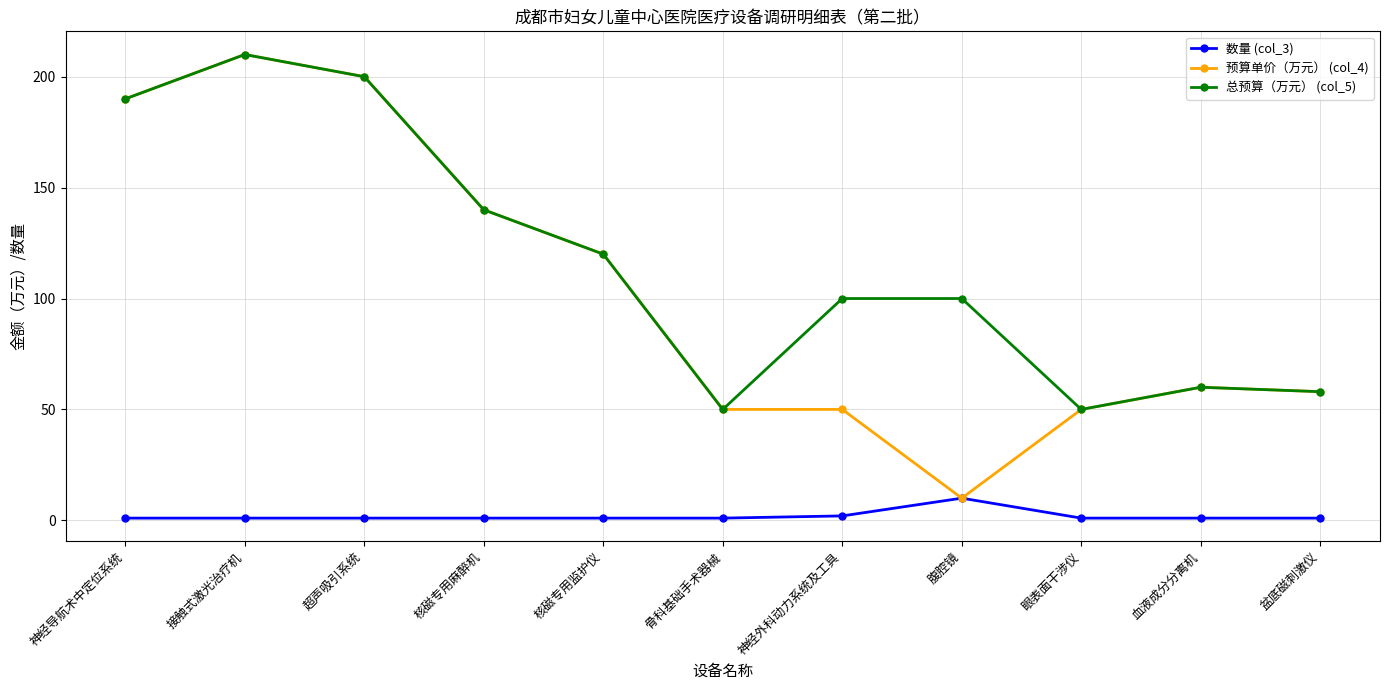

True or false: 总预算（万元） (col_5) and 数量 (col_3) cross at least once.

False